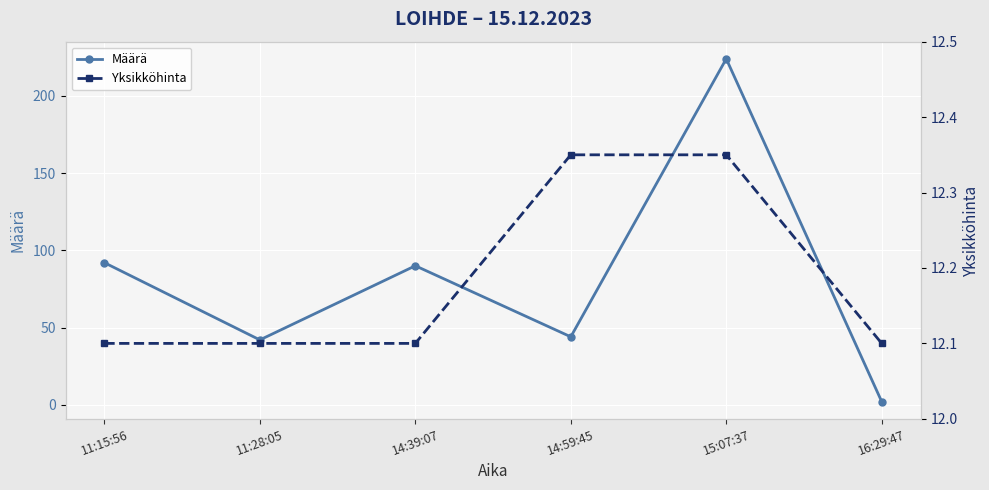

What is the greatest value displayed?

224.0